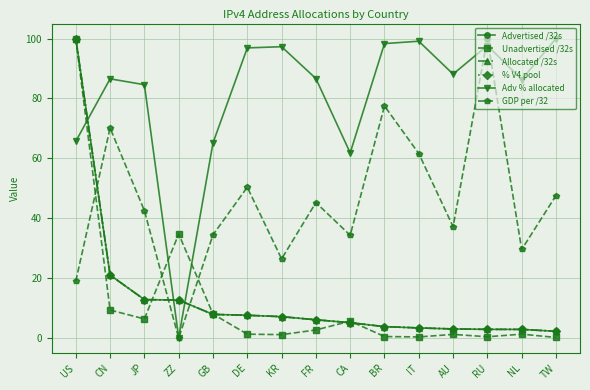

What value does the Advertised /32s series have at ZZ?

12.7